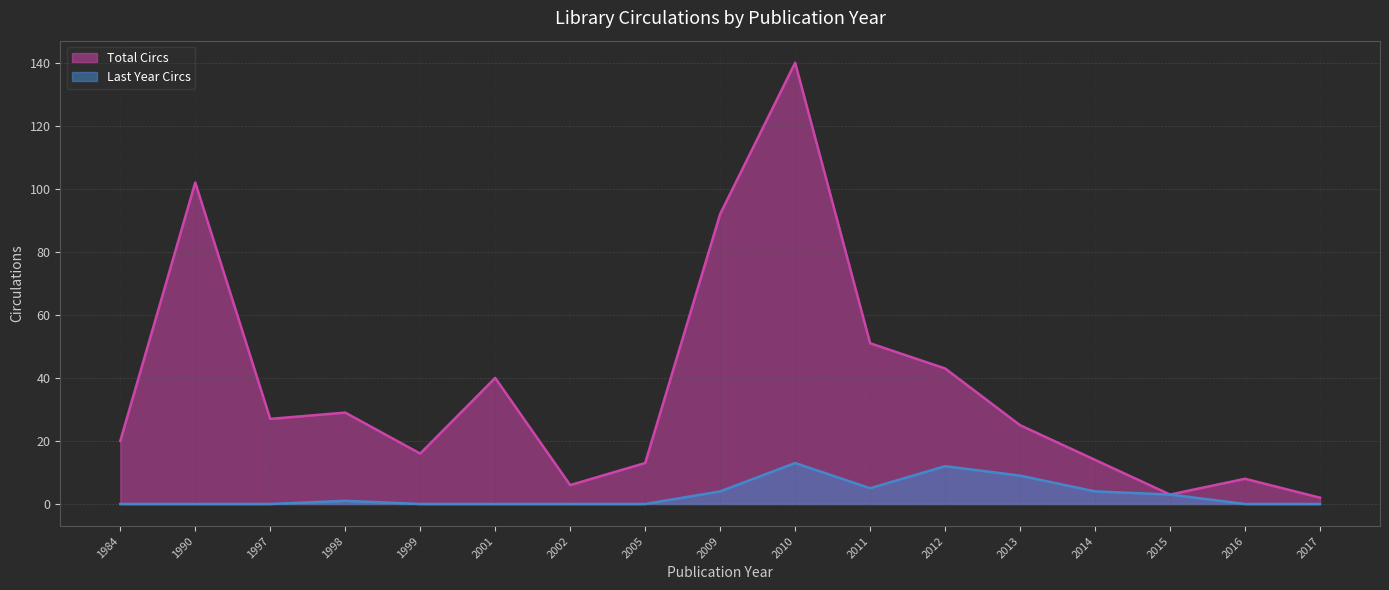

Which series has the largest total across all categories?

Total Circs